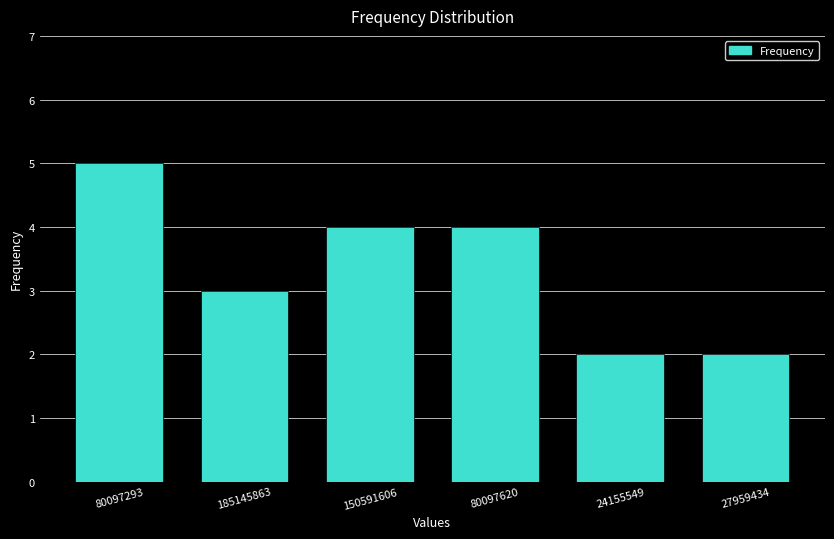

Reading right to left, extract all data points from this chart.

2	2	4	4	3	5